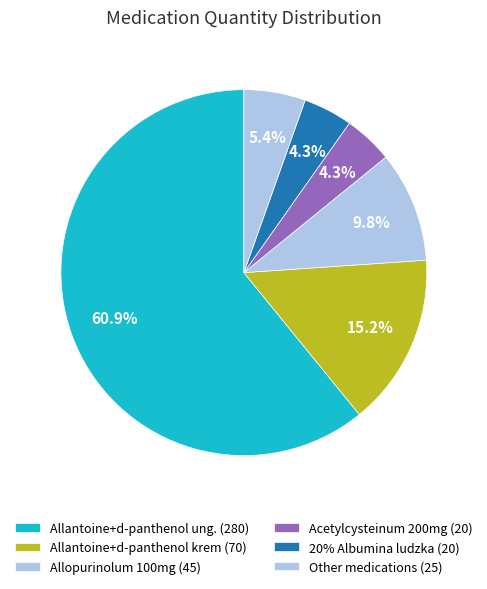

Is there a majority slice in this chart?

Yes